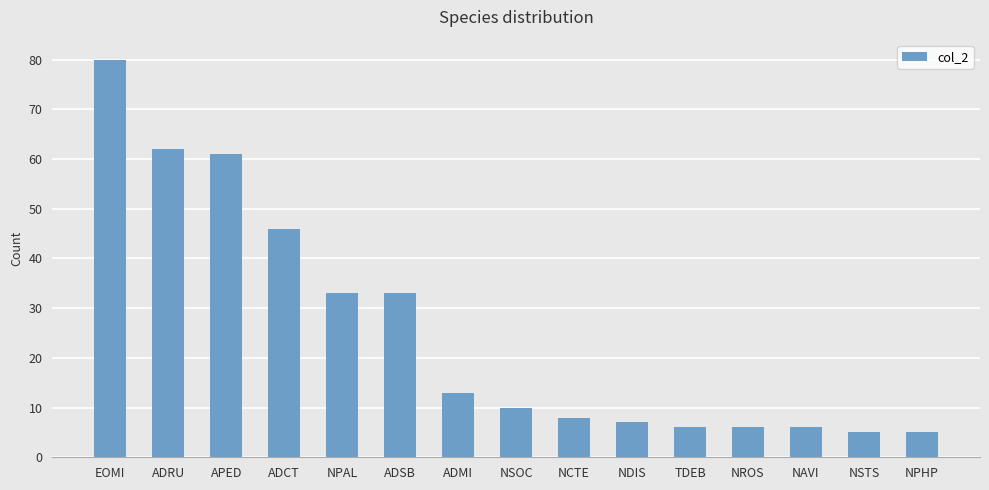

Reading left to right, list all the values displayed in this chart.

80	62	61	46	33	33	13	10	8	7	6	6	6	5	5